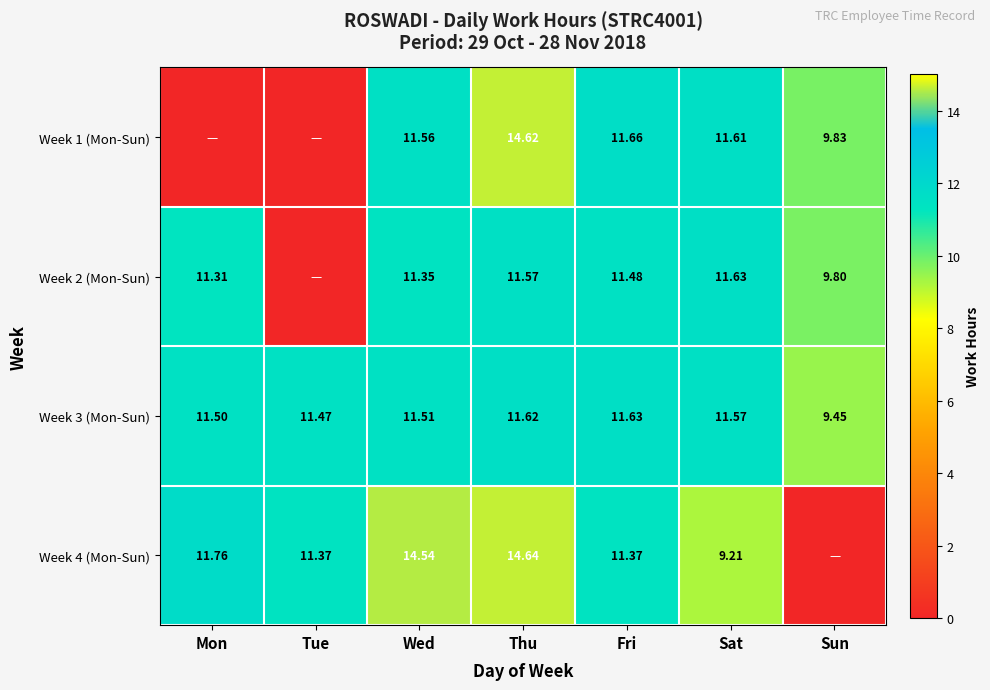

How many data points in Week 3 (Mon-Sun) are less than 11?

1